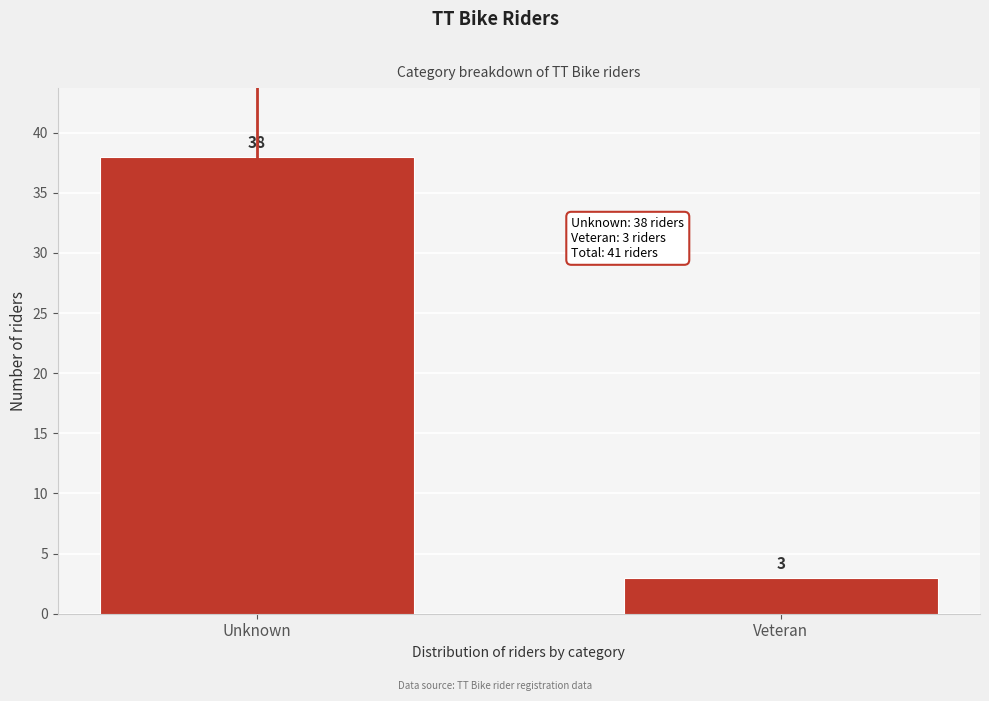

Reading left to right, extract all data points from this chart.

38	3